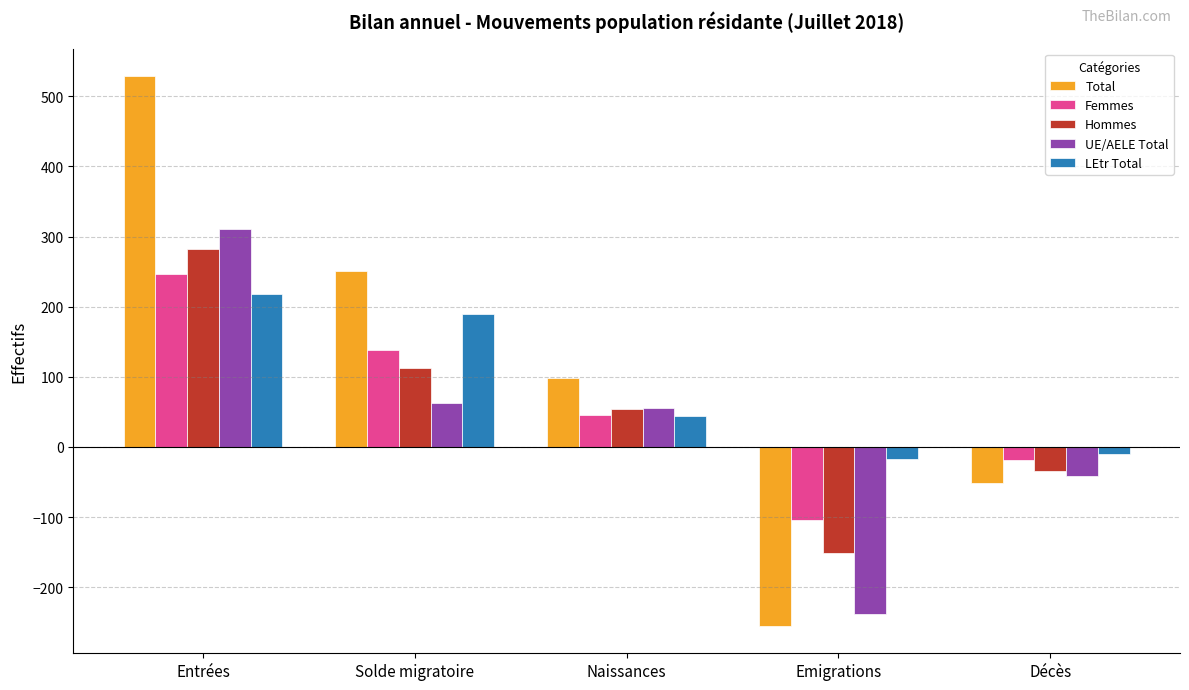

What is the value of the LEtr Total bar at the 5th from the left?

-10